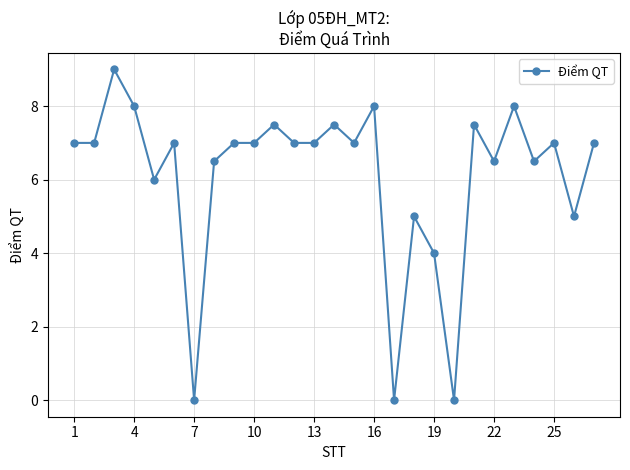

What is the sum of all values?

165.0